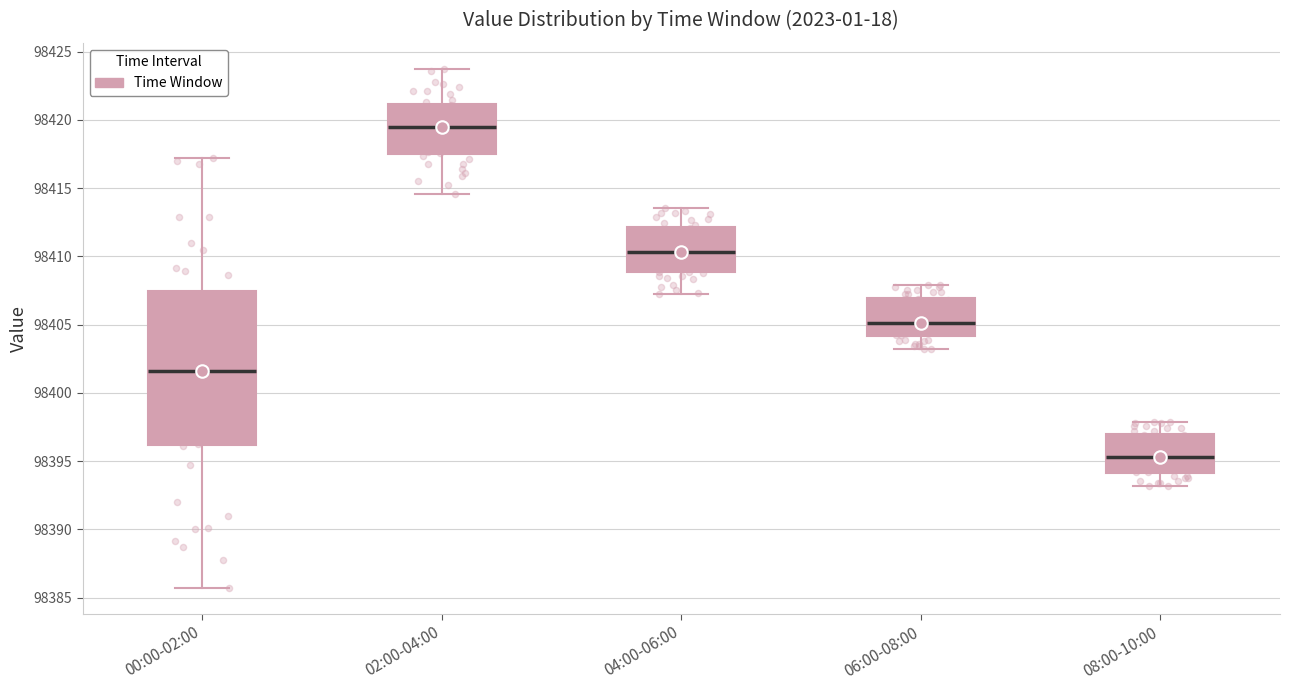

Which box's median line is the highest?

02:00-04:00